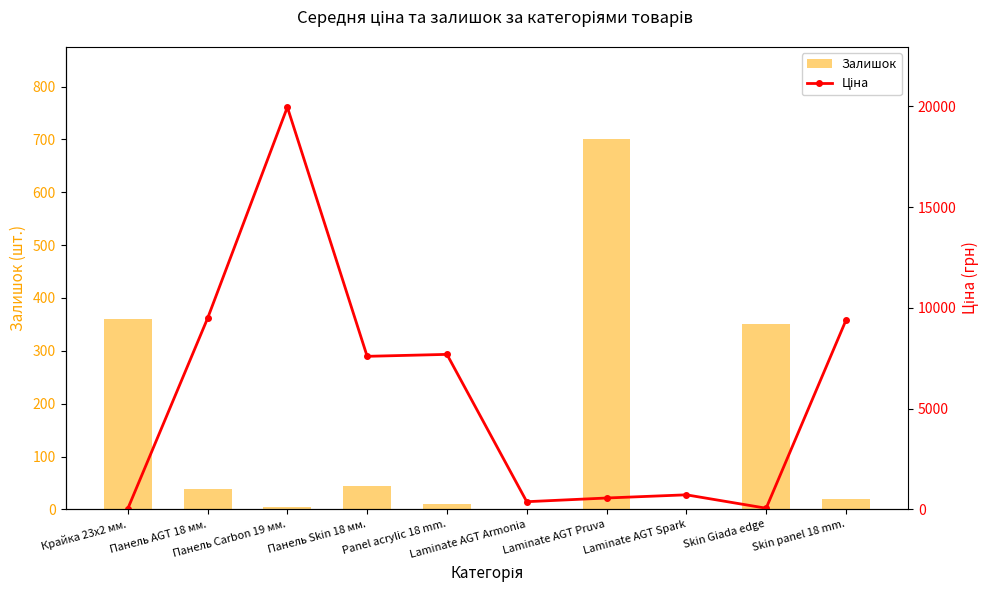

Reading right to left, list all the values displayed in this chart.

Залишок: Skin panel 18 mm.=20.3	Skin Giada edge=350.0	Laminate AGT Spark=0.0	Laminate AGT Pruva=700.2	Laminate AGT Armonia=0.0	Panel acrylic 18 mm.=11.0	Панель Skin 18 мм.=44.0	Панель Carbon 19 мм.=5.0	Панель AGT 18 мм.=39.0	Крайка 23x2 мм.=360.0
Ціна: Skin panel 18 mm.=9384.0	Skin Giada edge=57.0	Laminate AGT Spark=722.3	Laminate AGT Pruva=564.0	Laminate AGT Armonia=380.4	Panel acrylic 18 mm.=7693.1	Панель Skin 18 мм.=7596.5	Панель Carbon 19 мм.=19964.2	Панель AGT 18 мм.=9480.1	Крайка 23x2 мм.=32.0